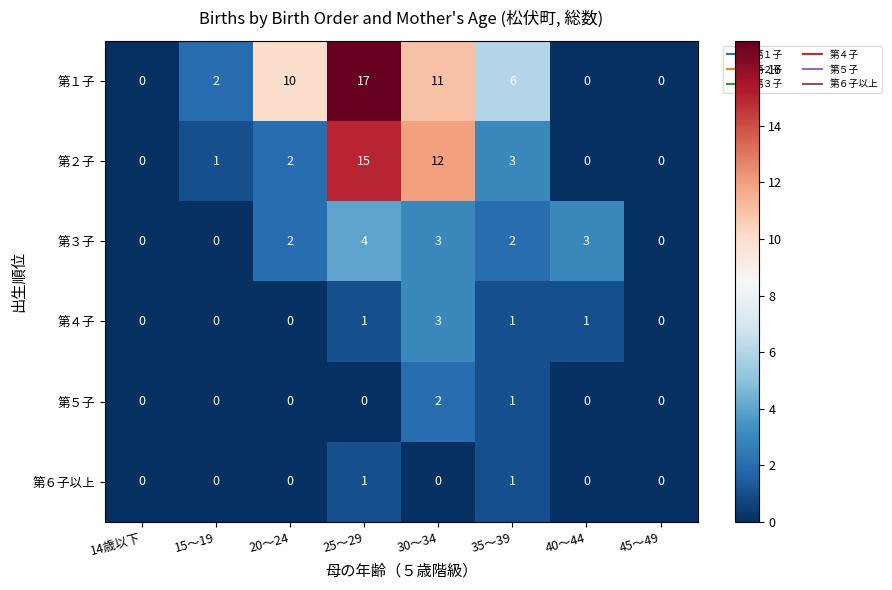

What is the difference between the 第１子 values at 35～39 and 14歳以下?

6